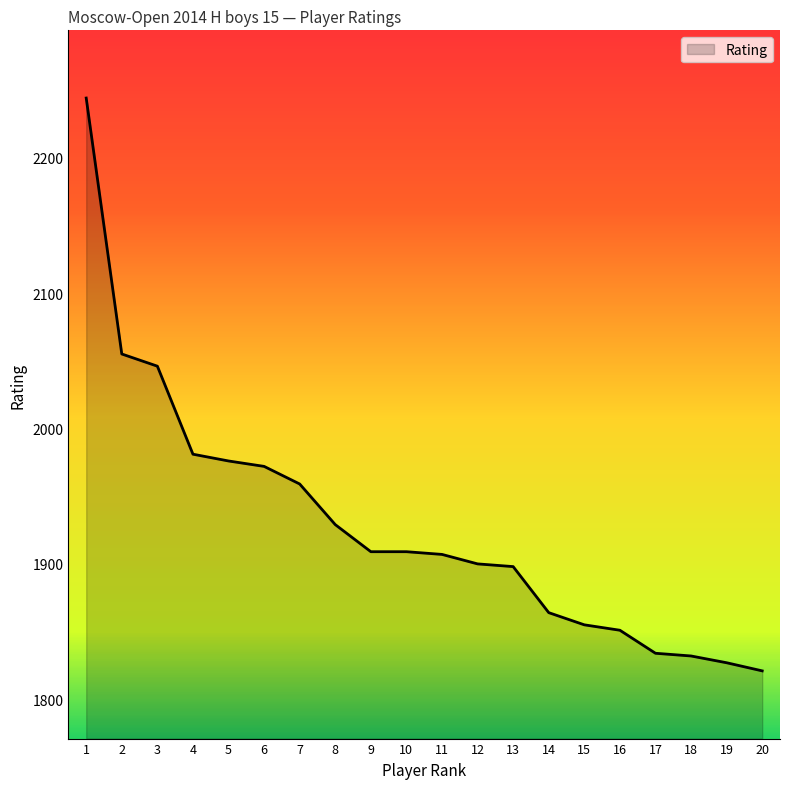

What is the difference between the values at 13 and 17?

64